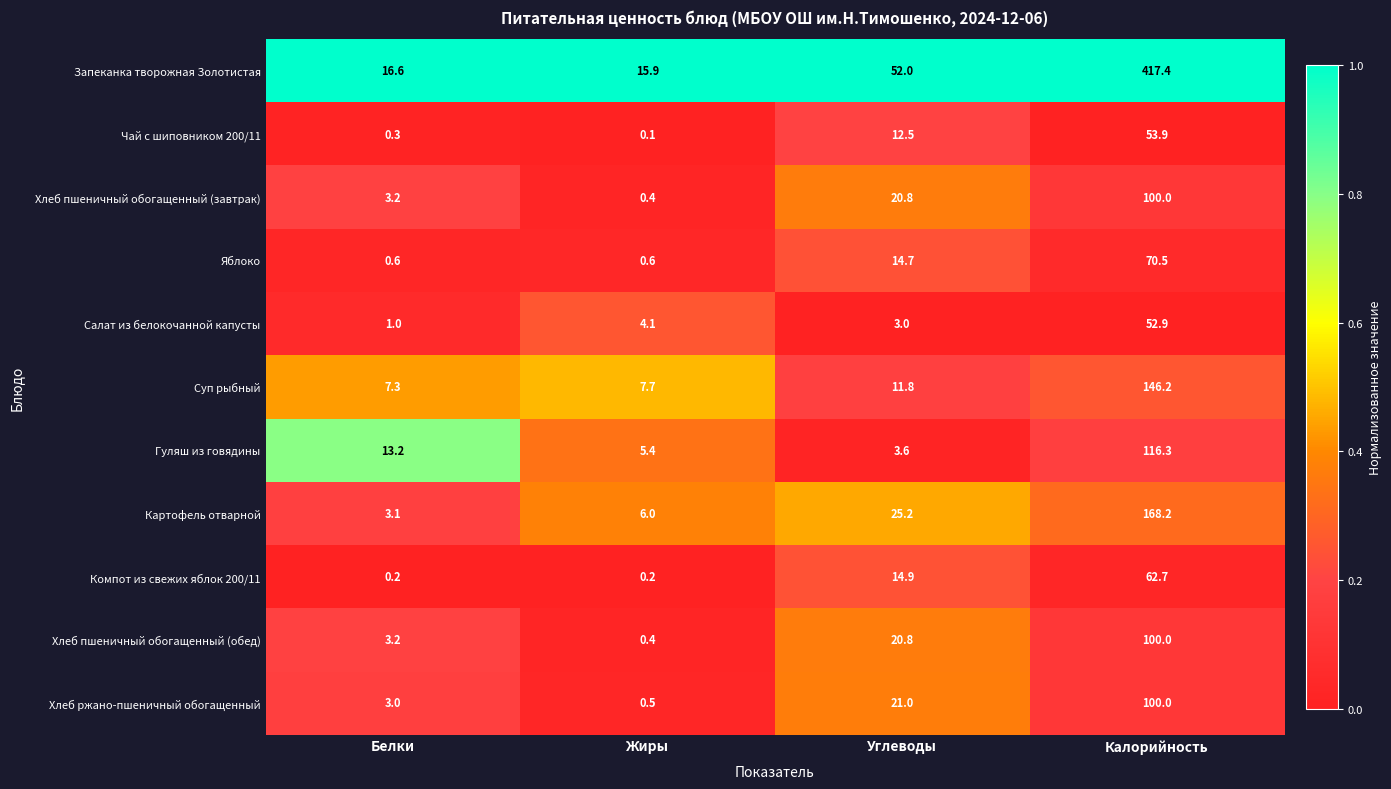

What is the approximate value of Картофель отварной at Белки?

3.1